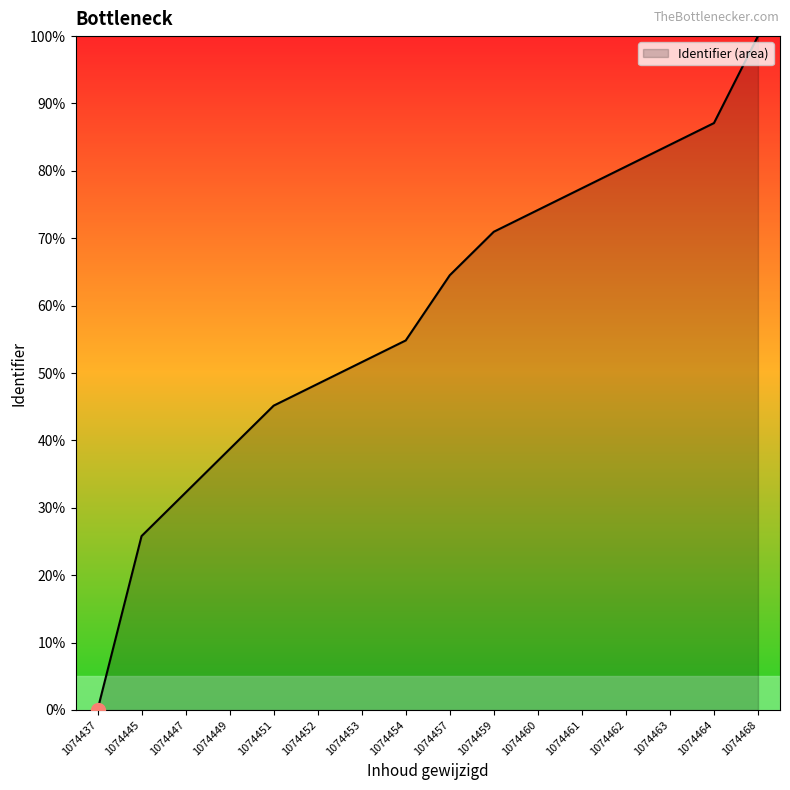

Is it true that the value at 1074464 is 50.2?

False